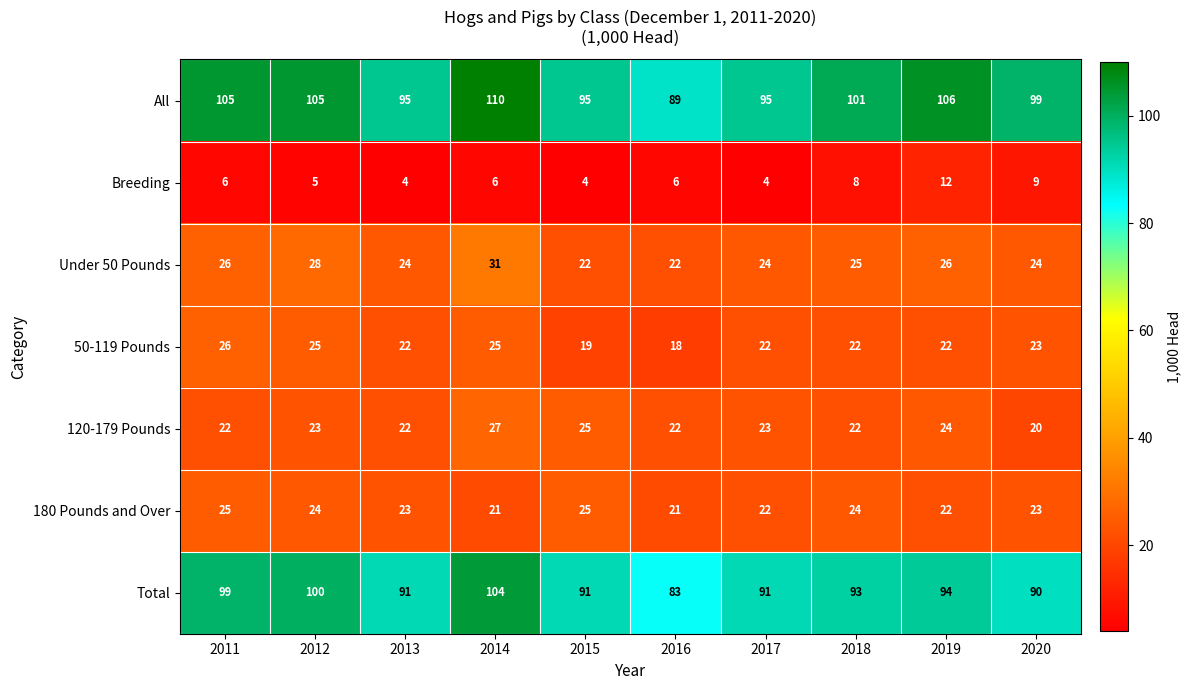

At how many categories does at least one series exceed 69?

10